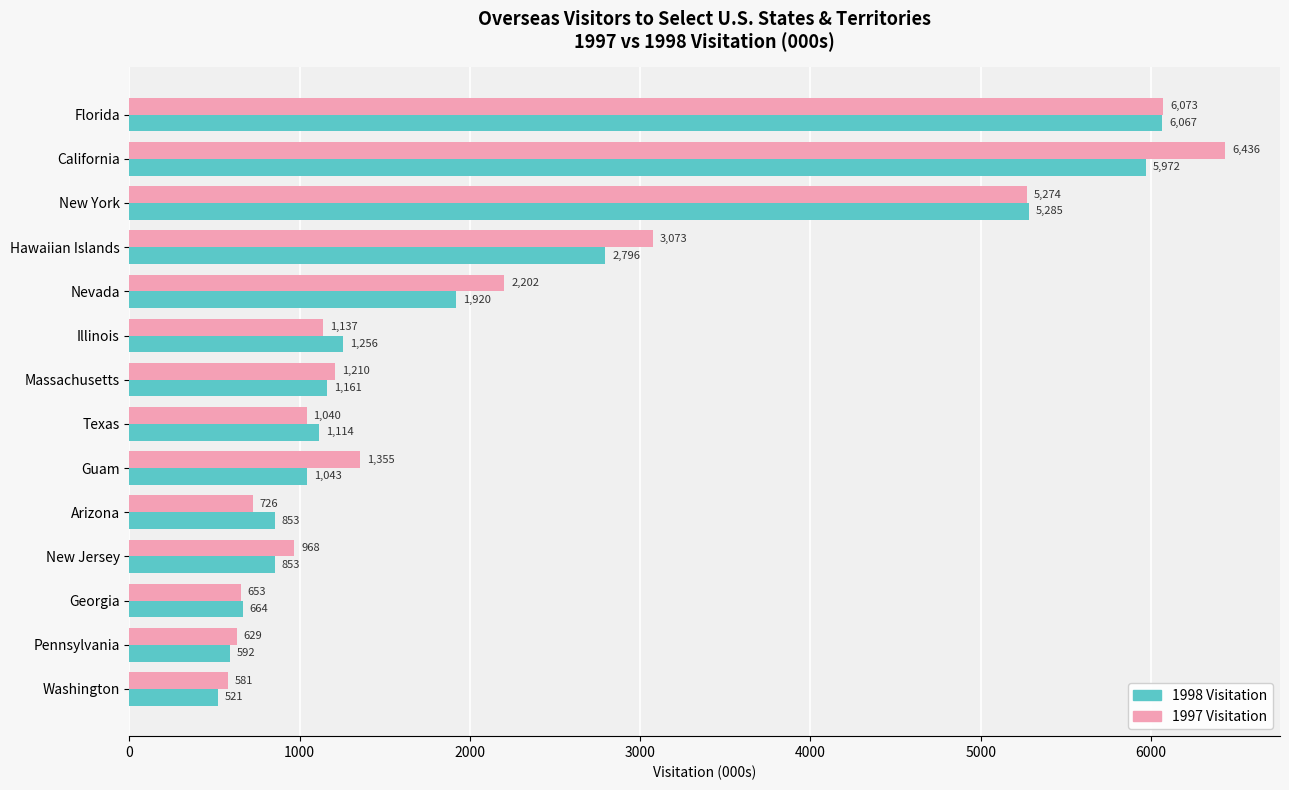

Where is 1998 Visitation nearest to the value 3294?

Hawaiian Islands